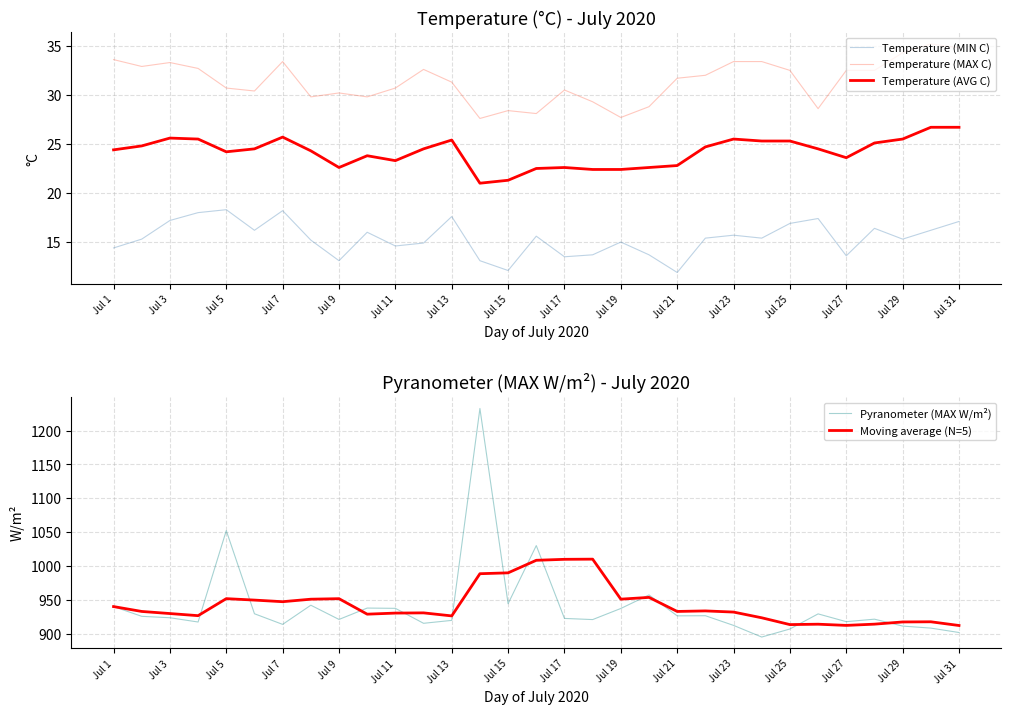

What are all the series names shown in the legend?

Temperature (MIN C), Temperature (MAX C), Temperature (AVG C), Pyranometer (MAX W/m²), Moving average (N=5)